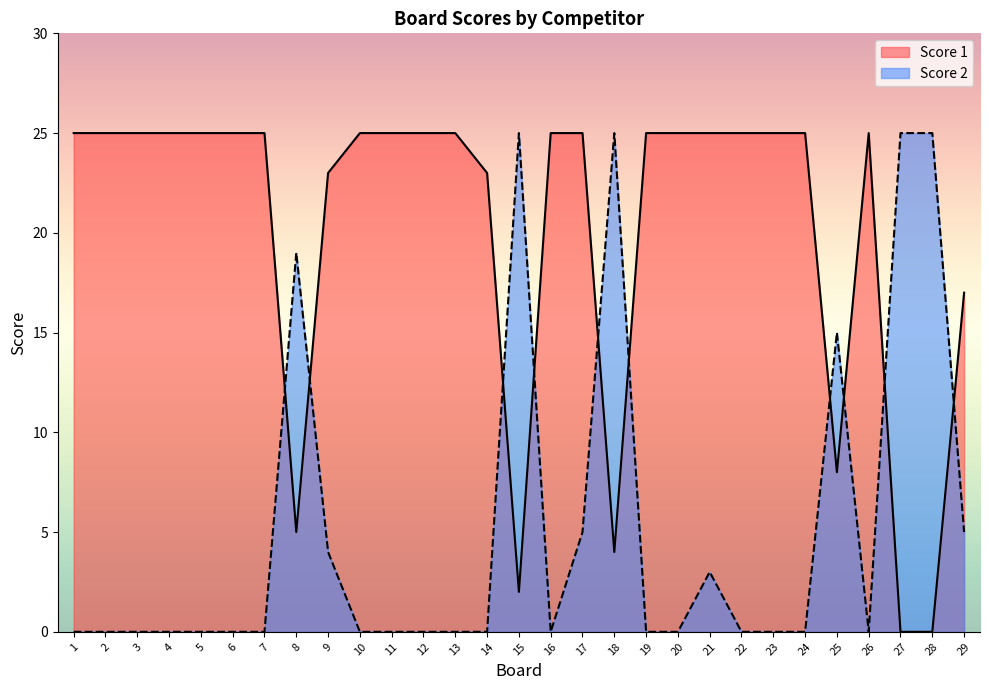

Which has a higher value, 22 or 20?

22